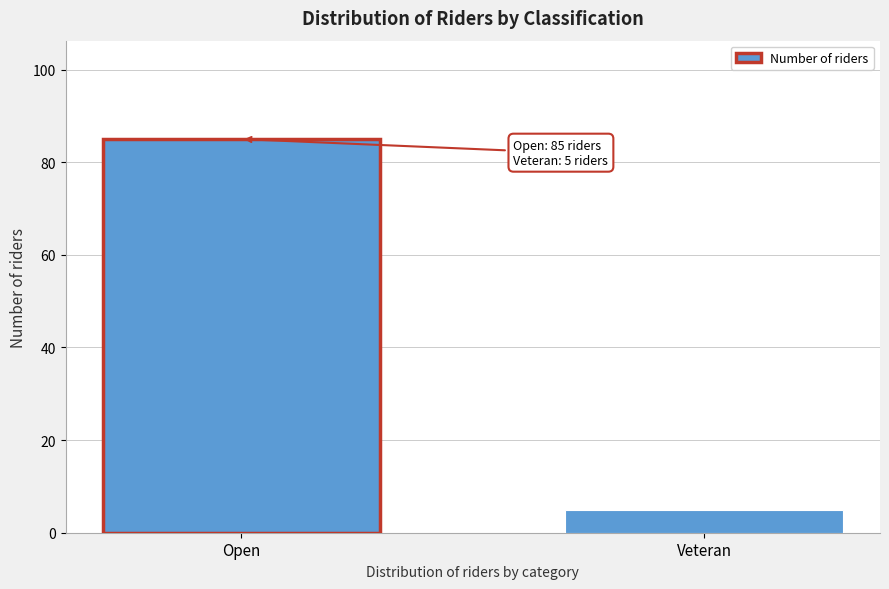

Reading left to right, extract all data points from this chart.

Open=85	Veteran=5